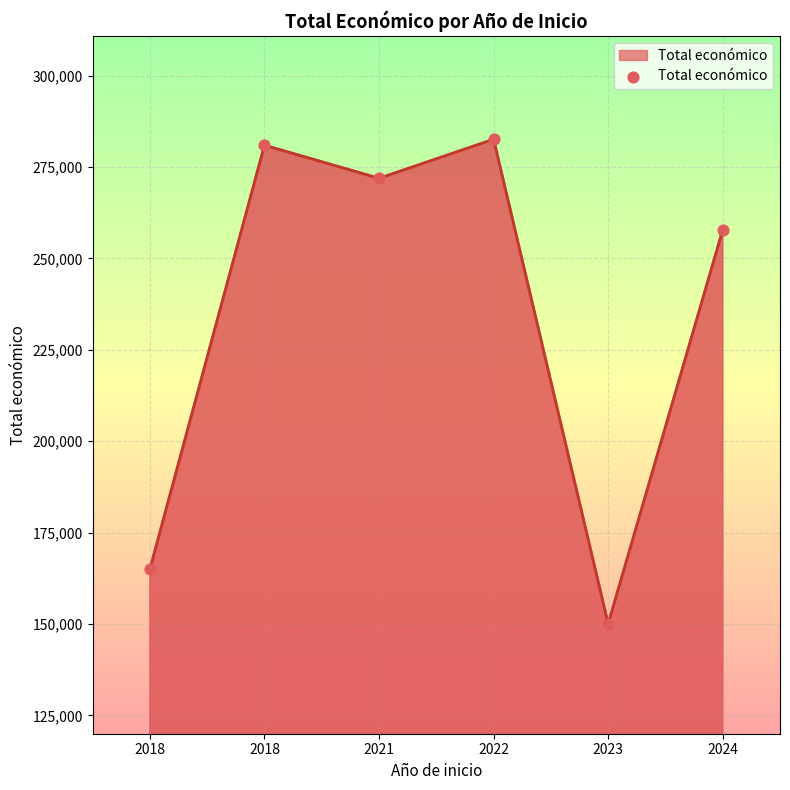

What is the ratio of the value at 2018 to the value at 2022?

0.6